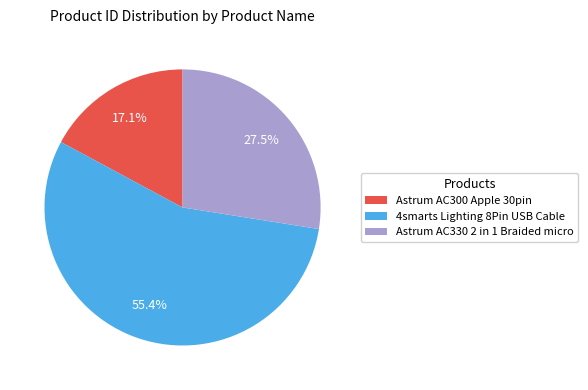

Is it true that Astrum AC300 Apple 30pin is 17% of the pie?

True